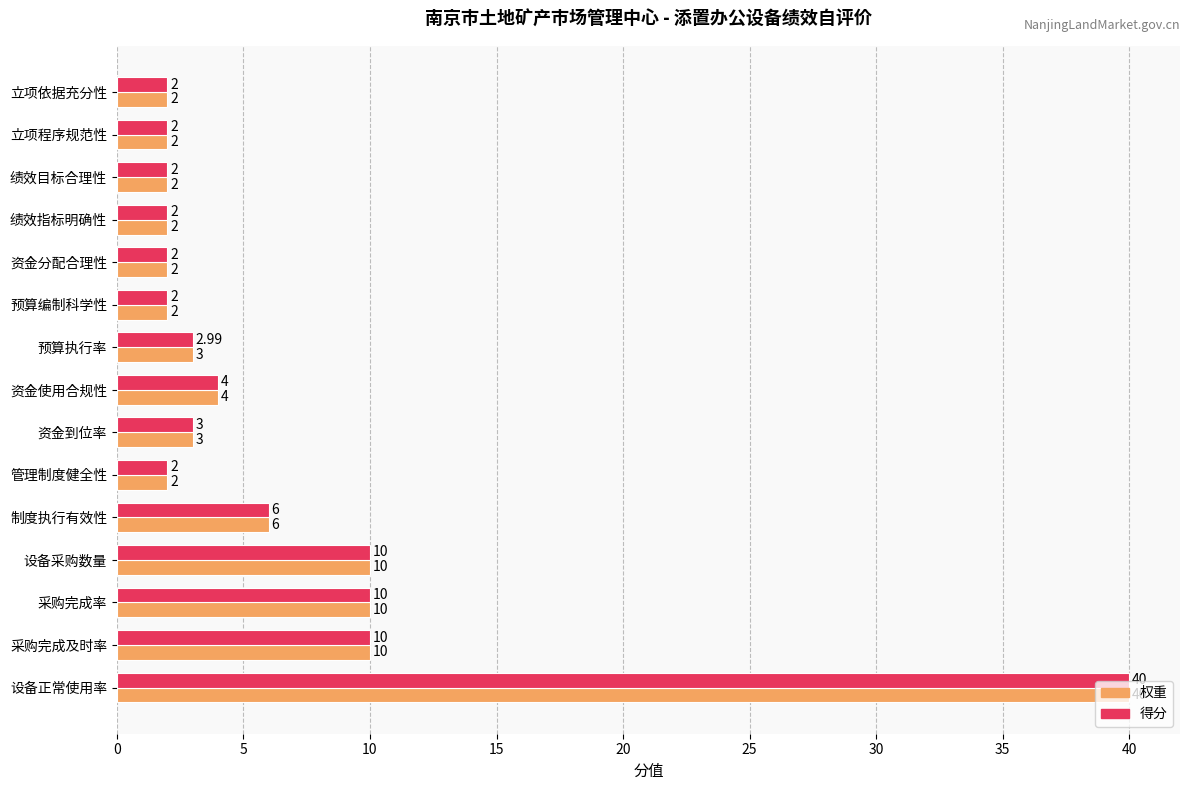

Is the value of 权重 at 预算执行率 greater than the value of 得分 at 采购完成率?

No